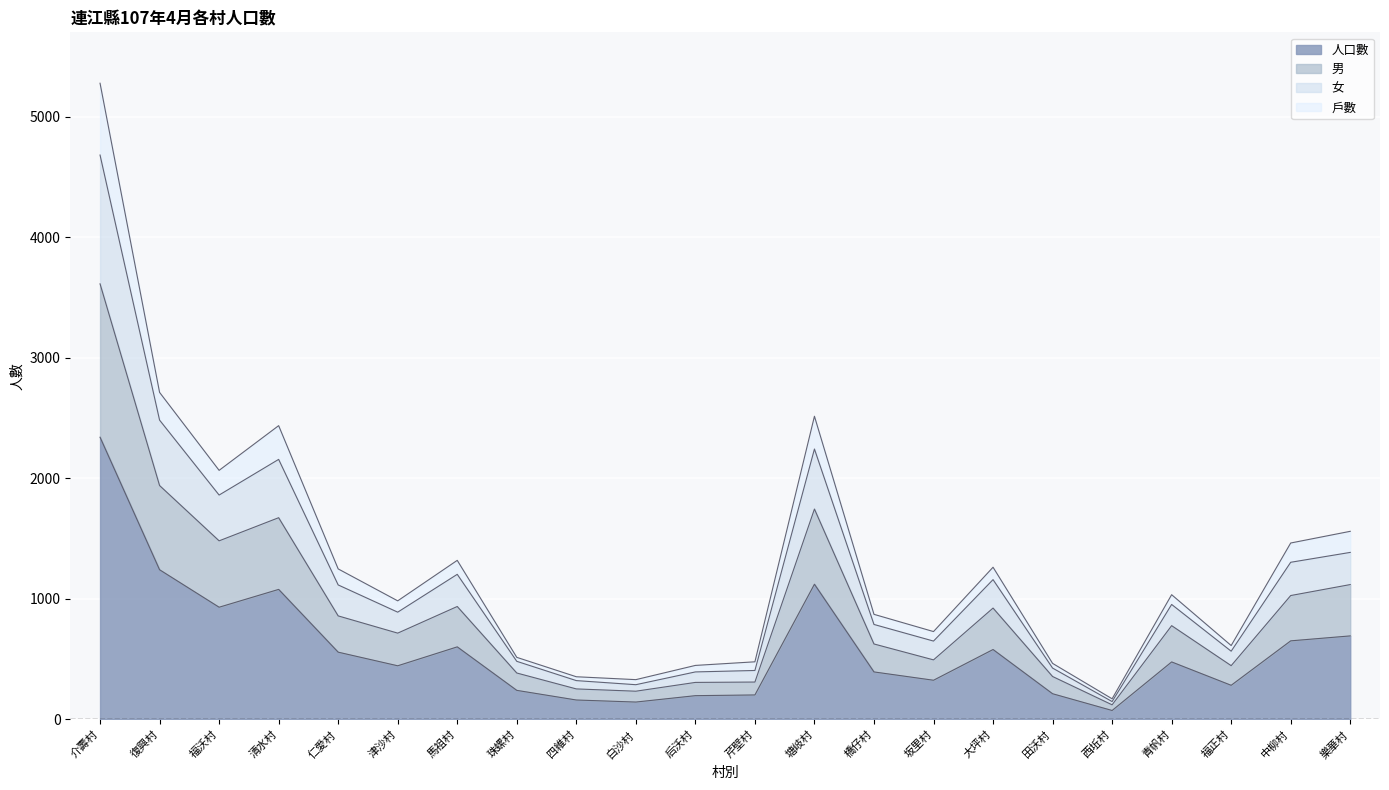

What is the total value across all series at 樂華村?

1561